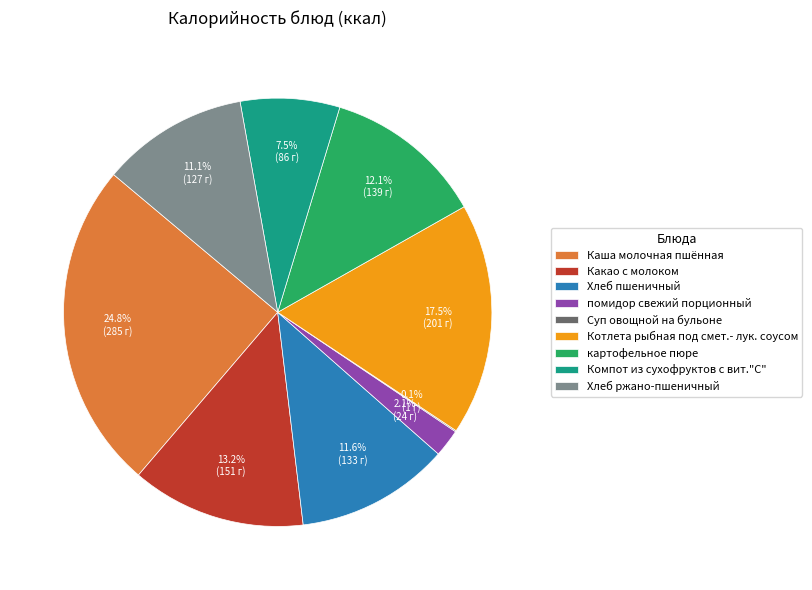

How much of the chart is everything except Компот из сухофруктов с вит."С"?

92.5%